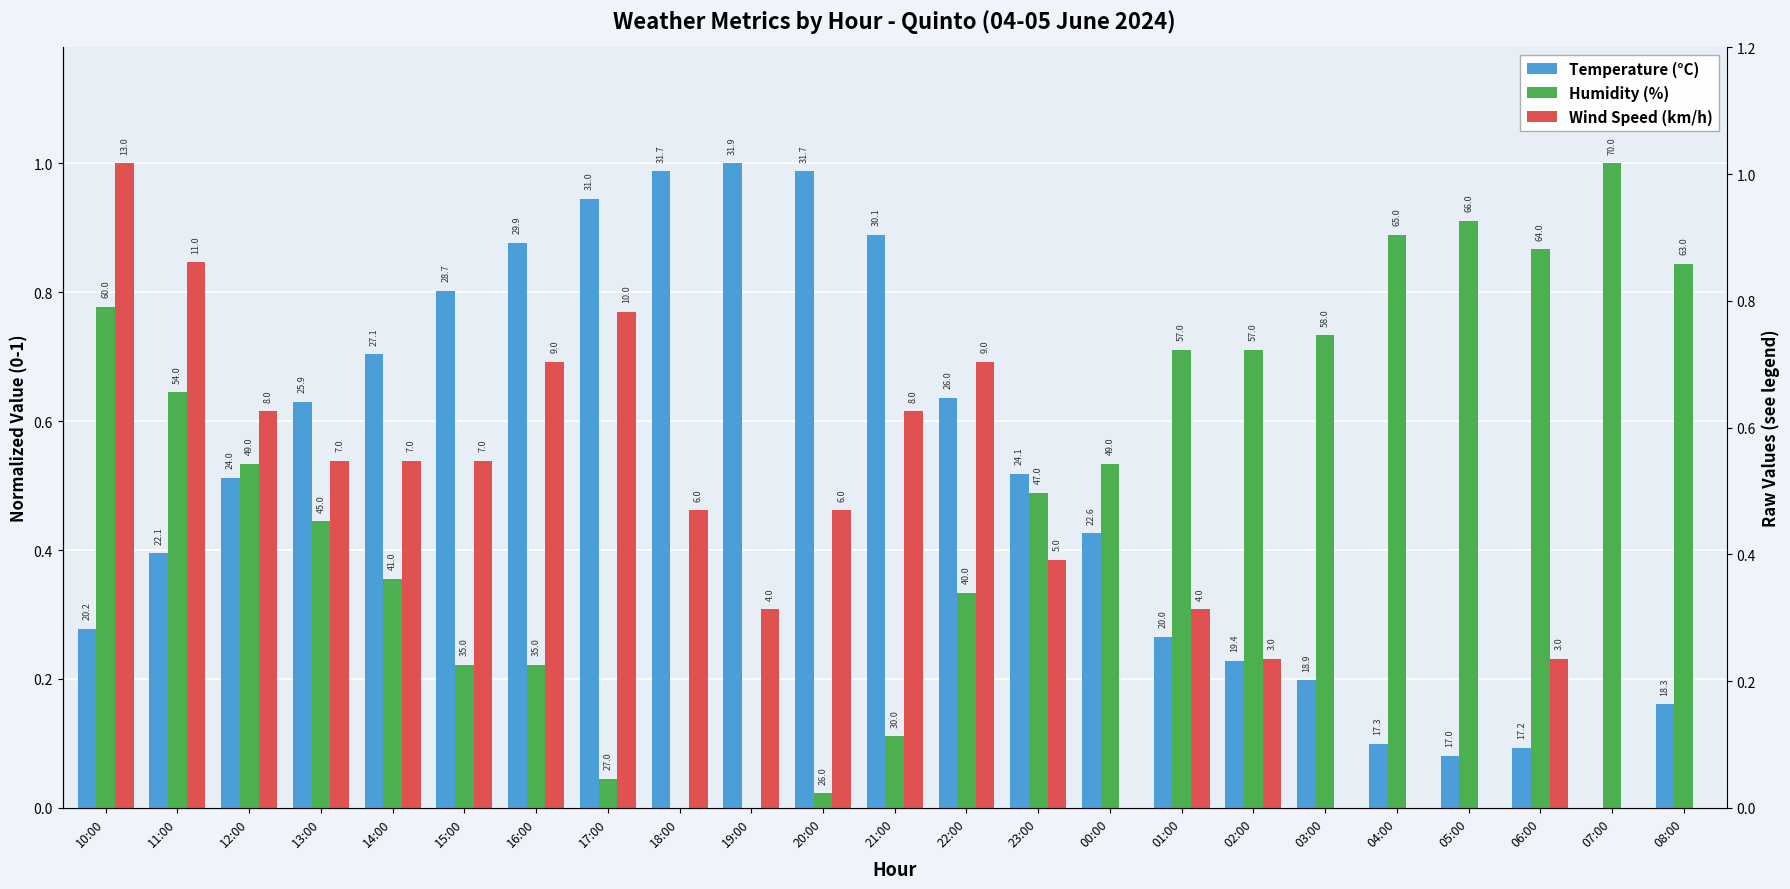

What is the sum of all Humidity (%) values?

11.4